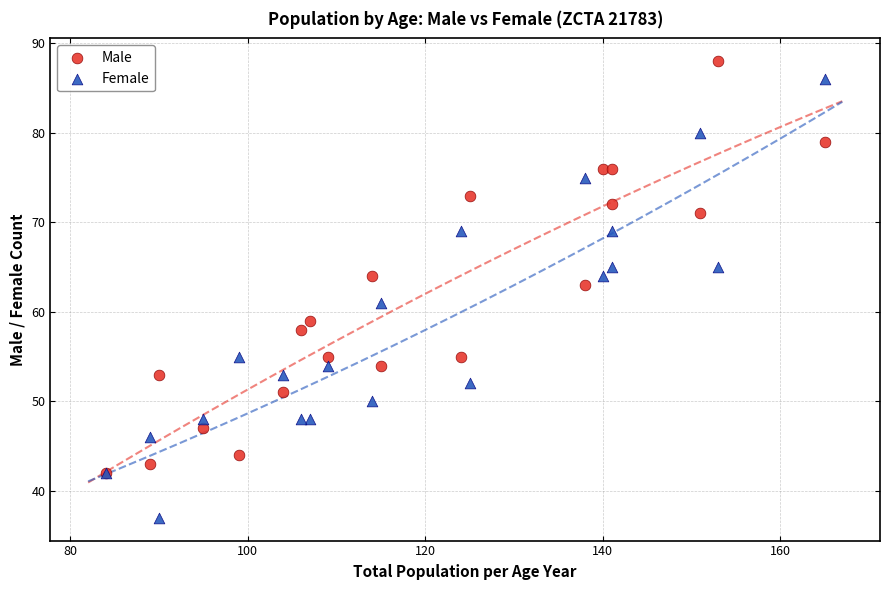

Which series has the largest Y range (max minus min)?

Female